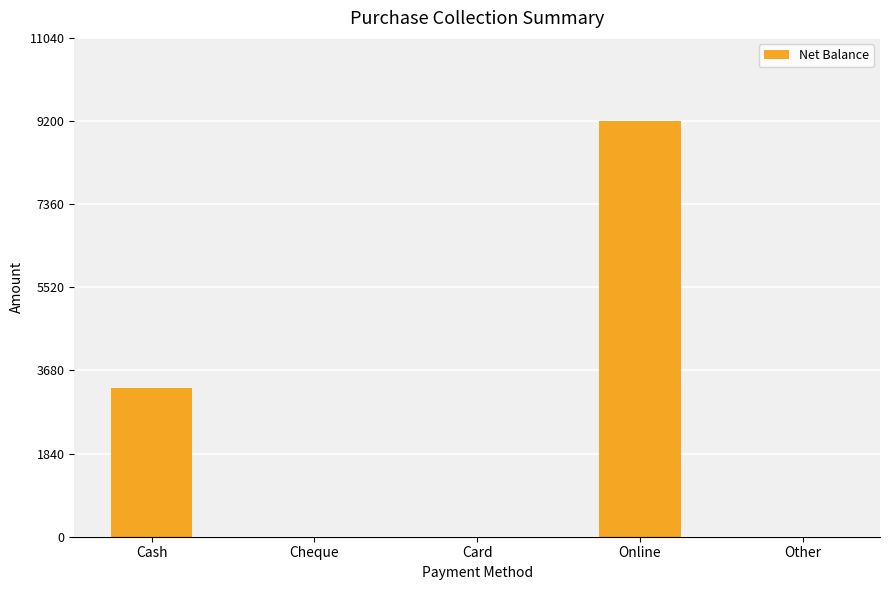

At which label is the value closest to 4600?

Cash